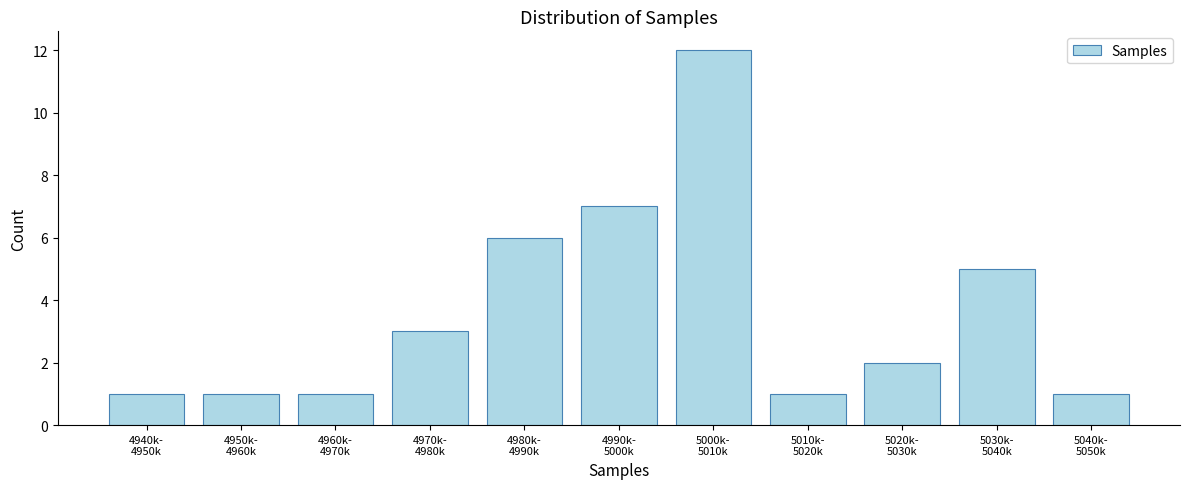

Reading left to right, what are all the values shown in this chart?

1	1	1	3	6	7	12	1	2	5	1